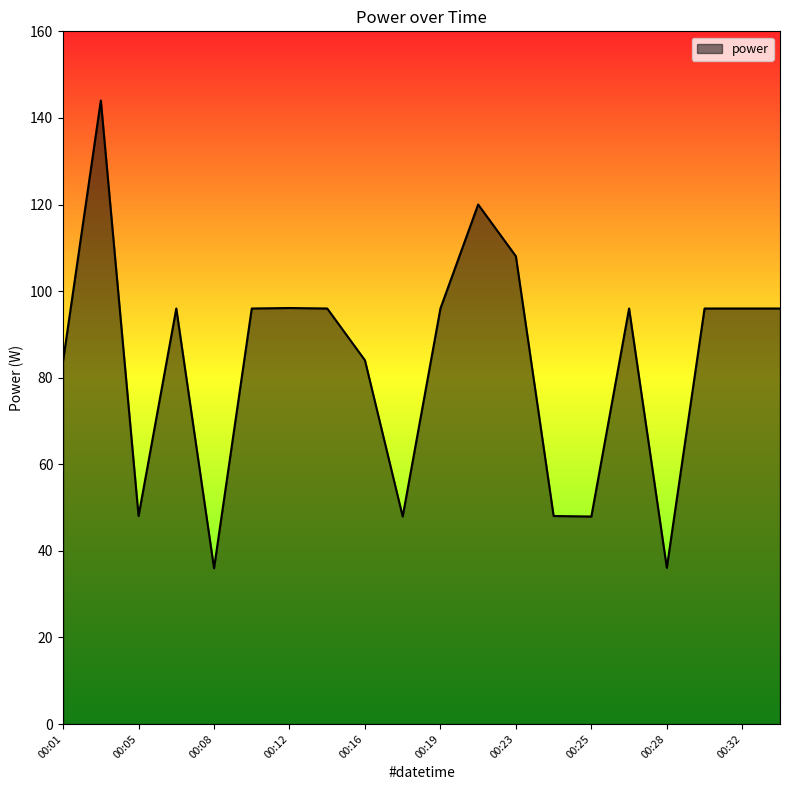

What is the difference between the maximum and minimum values?

108.0